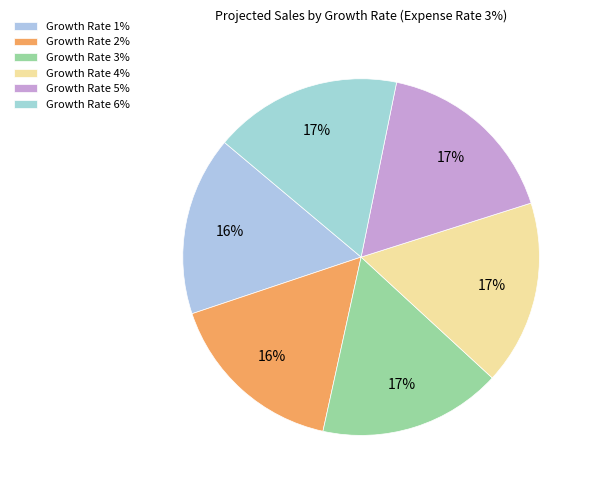

Between Growth Rate 3% and Growth Rate 4%, which is larger?

Growth Rate 4%